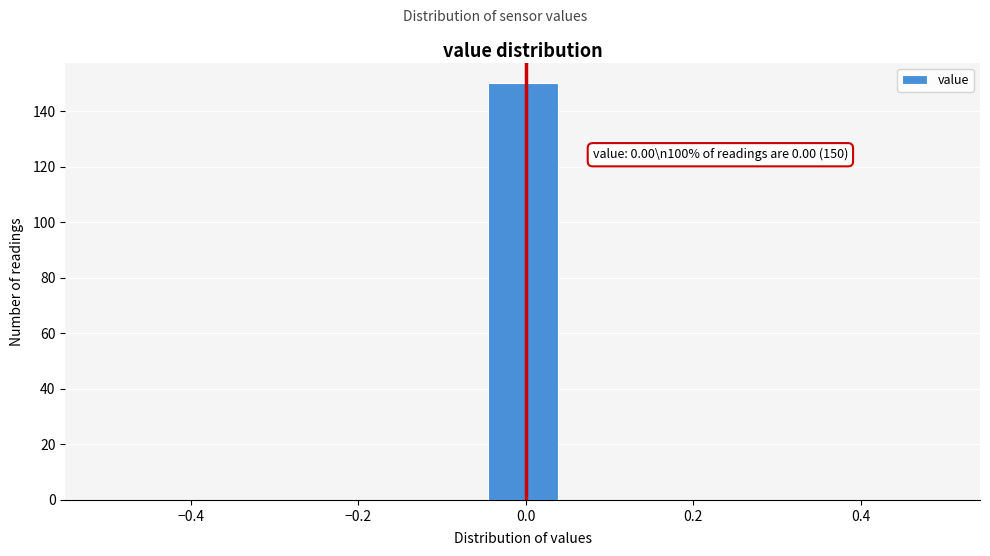

Over which range of the x-axis is the bar tallest?

-0.04 to 0.04